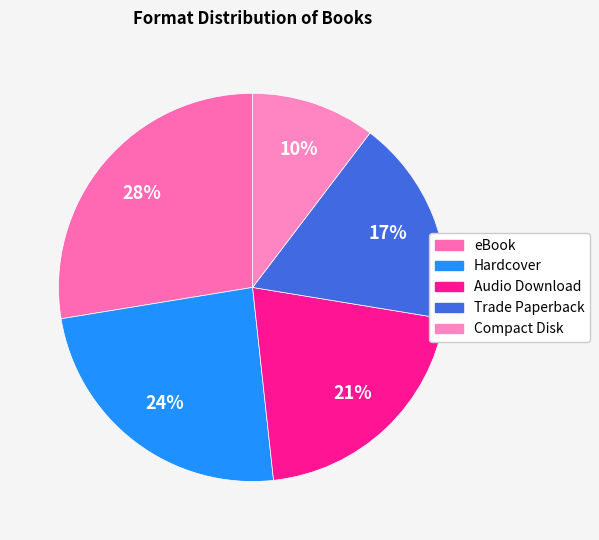

True or false: Hardcover accounts for 29% of the total.

False